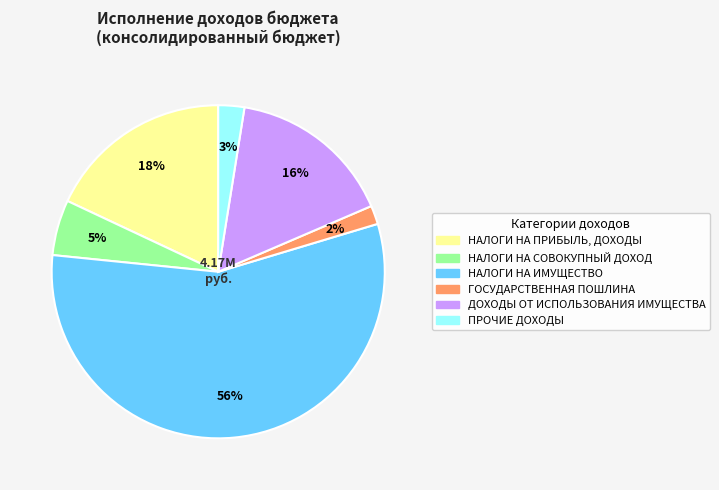

True or false: НАЛОГИ НА ПРИБЫЛЬ, ДОХОДЫ accounts for 18% of the total.

True